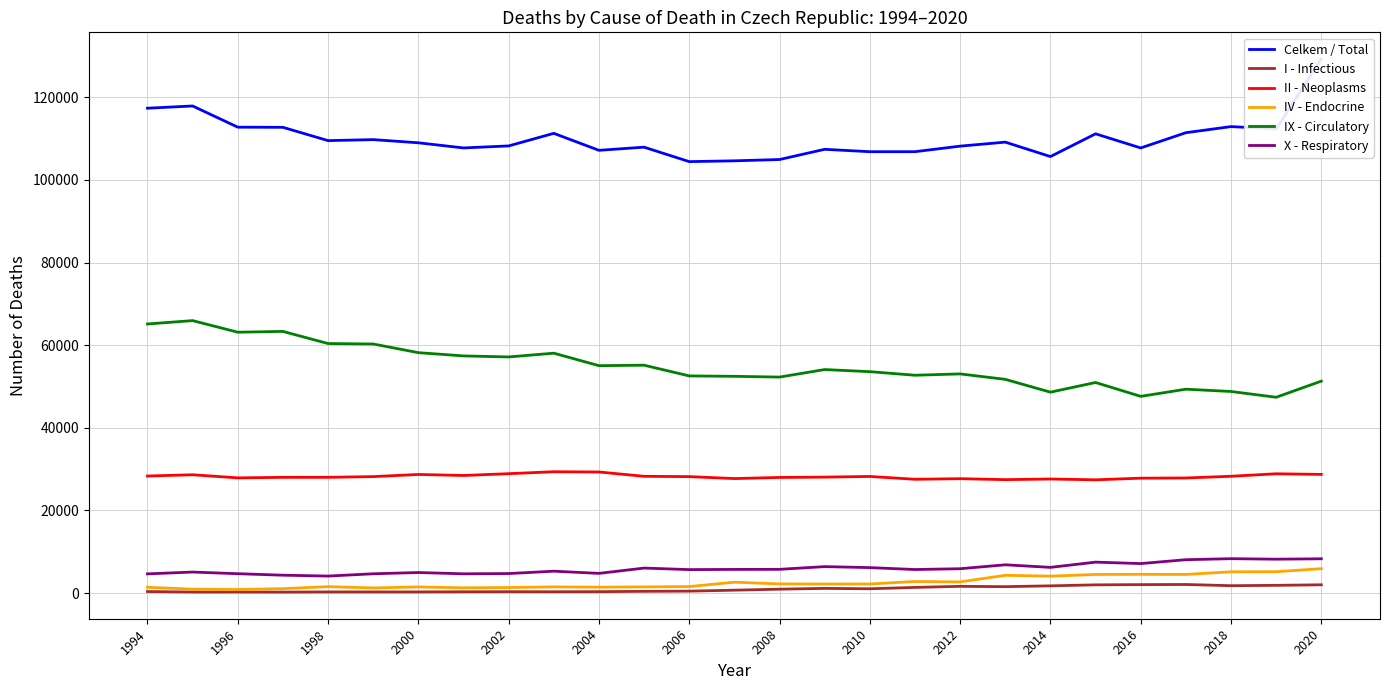

How many values in the Celkem / Total series are below 109001?

13